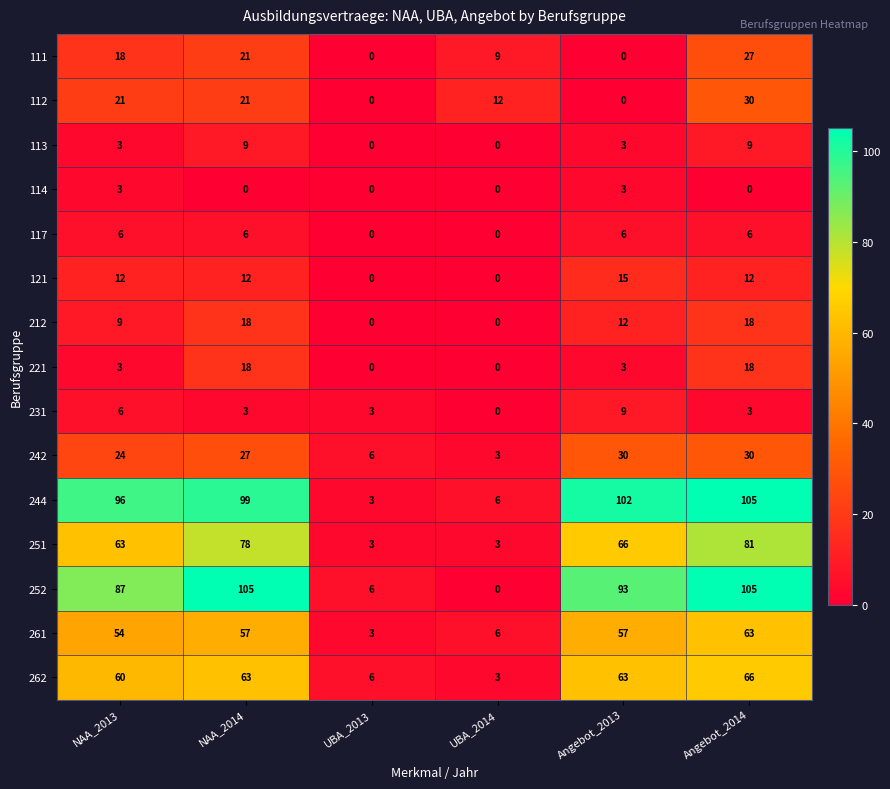

How many 221 values are between 0 and 18?

6